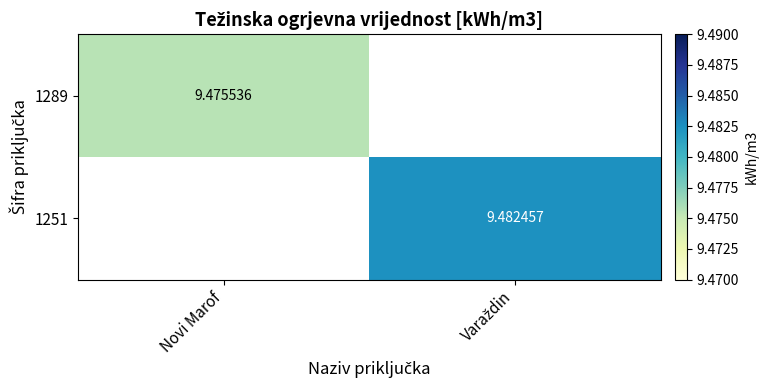

Where is 1289 nearest to the value 9?

Novi Marof